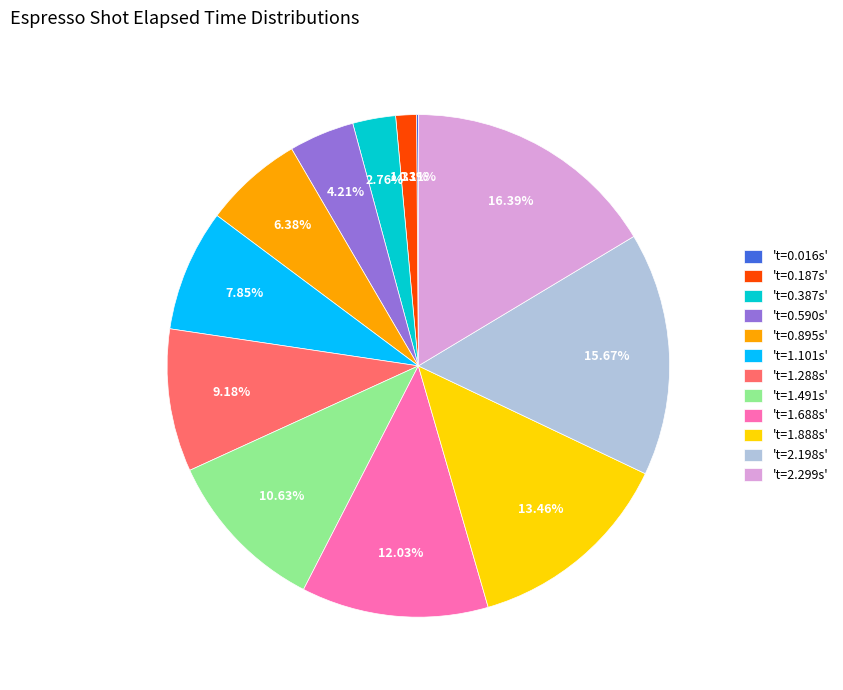

Do 't=0.895s' and 't=0.387s' together represent more than half of the pie?

No